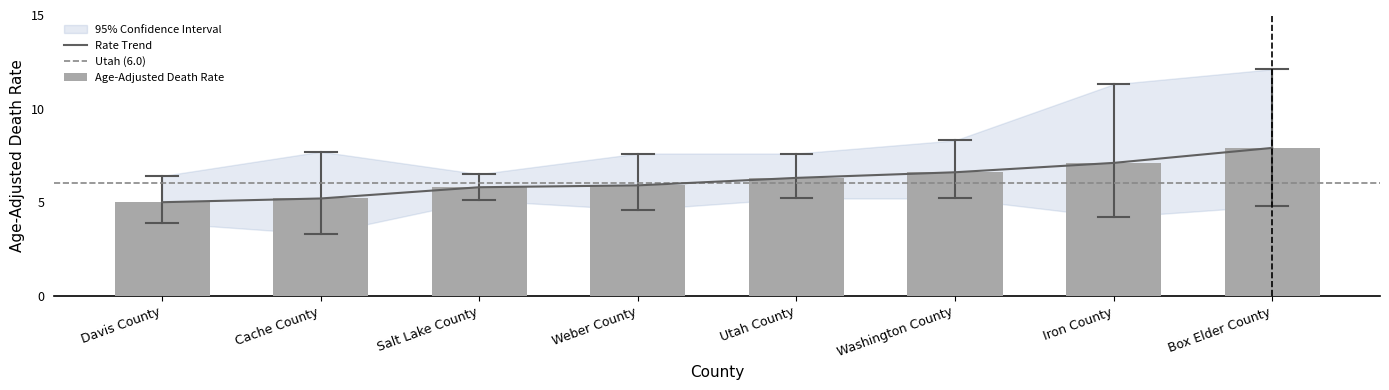

Are the bars grouped side by side (vs. stacked)?

Yes